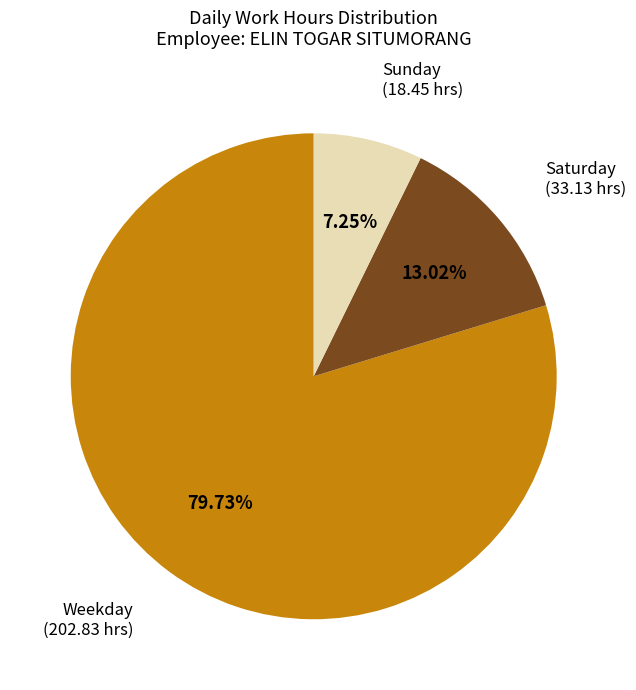

Is the sum of Sunday and Saturday greater than half?

No